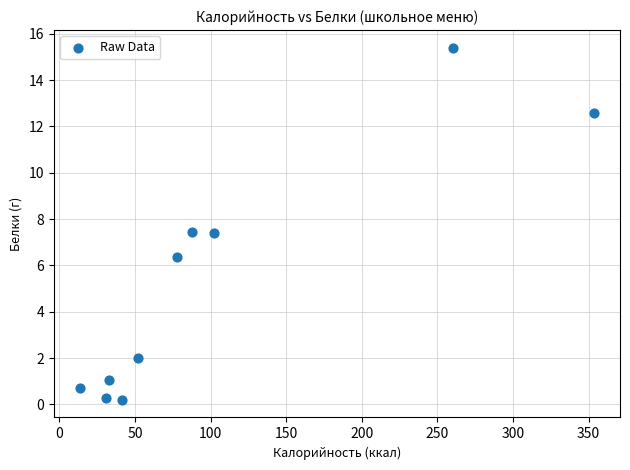

What is the range of Y values (max minus min)?

15.2